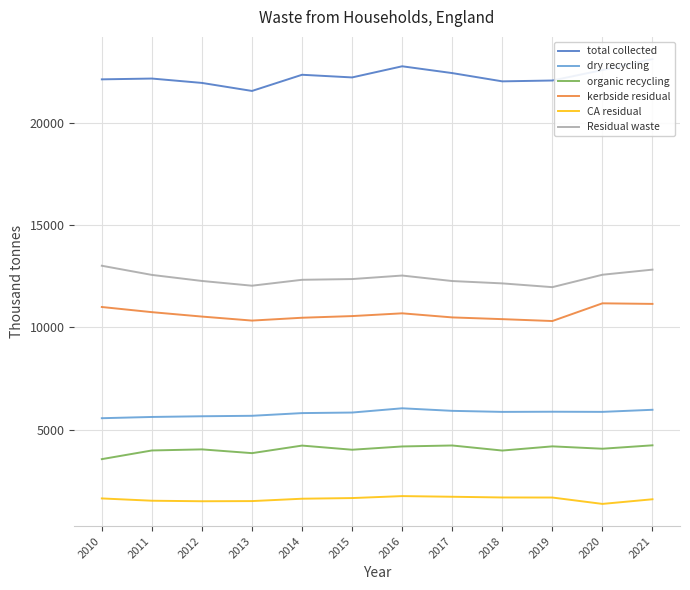

What is the minimum value for Residual waste?

11967